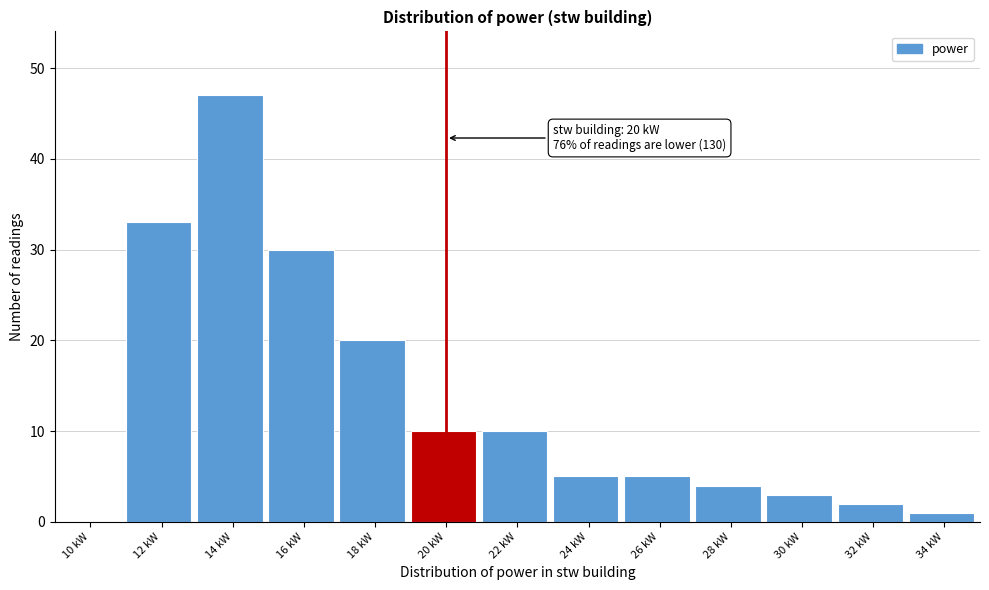

Reading left to right, list all the values displayed in this chart.

10 kW=0	12 kW=33	14 kW=47	16 kW=30	18 kW=20	20 kW=10	22 kW=10	24 kW=5	26 kW=5	28 kW=4	30 kW=3	32 kW=2	34 kW=1